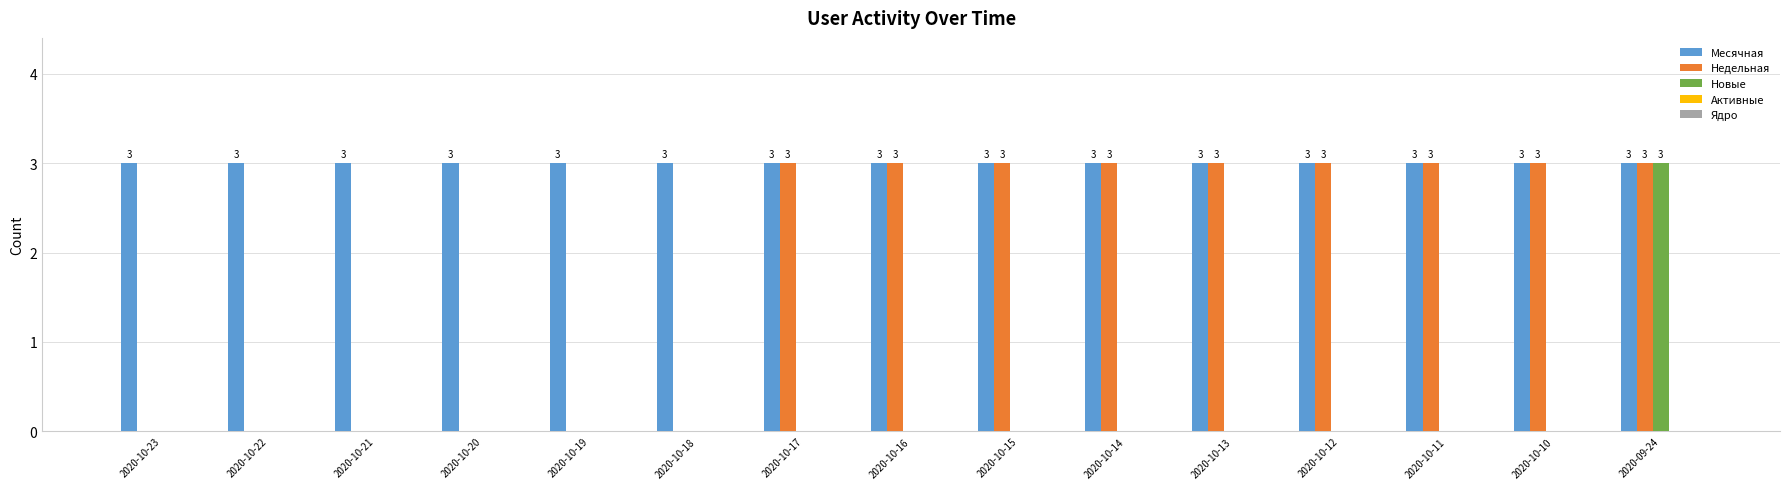

Between 2020-10-20 and 2020-10-12, which series saw the biggest shift?

Недельная